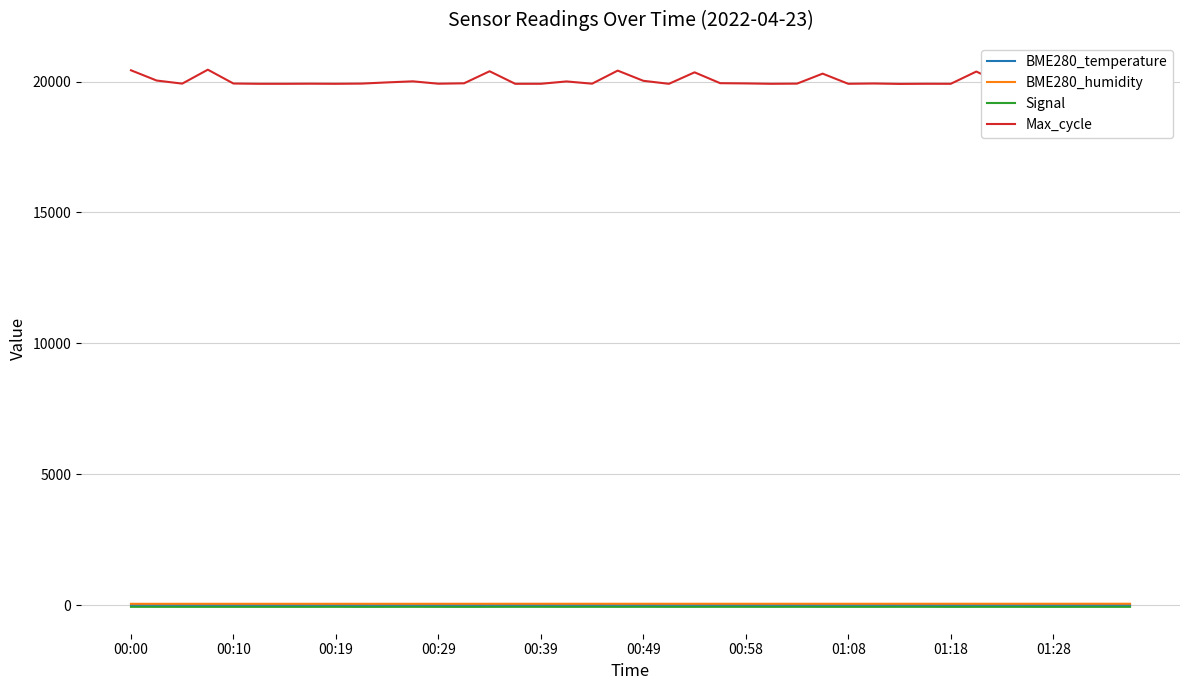

Which series has the largest total across all categories?

Max_cycle